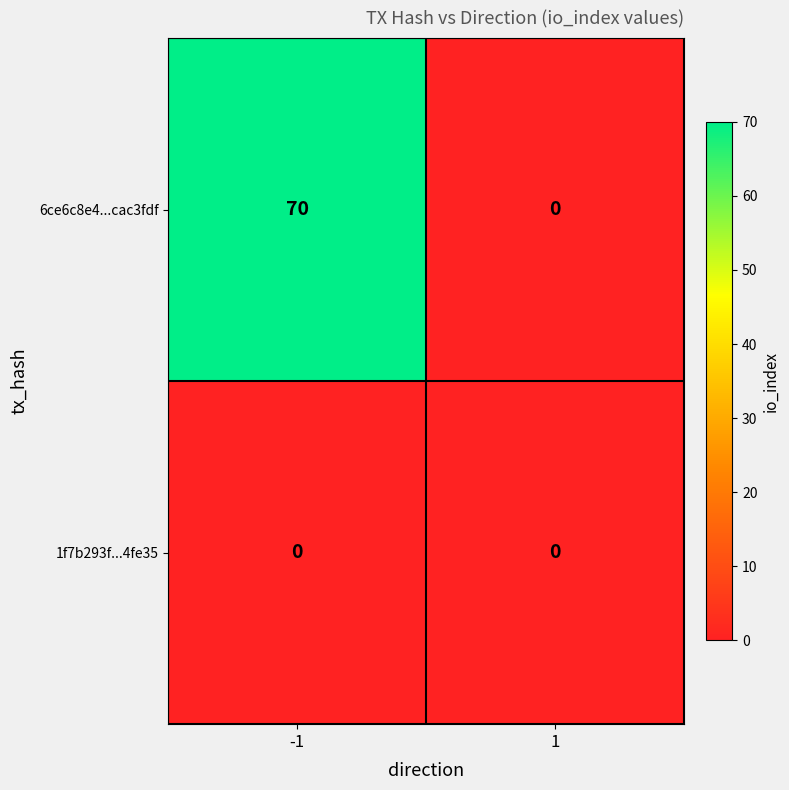

Rank the series at -1 from highest to lowest value.

6ce6c8e4...cac3fdf, 1f7b293f...4fe35